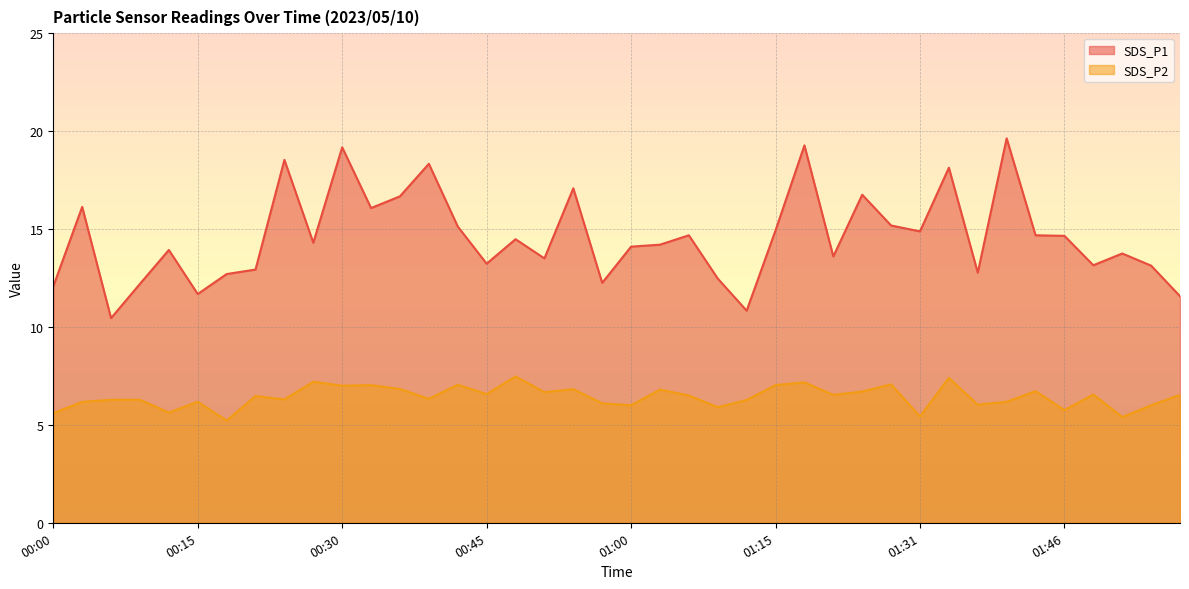

Where is the first local minimum for SDS_P2?

00:12